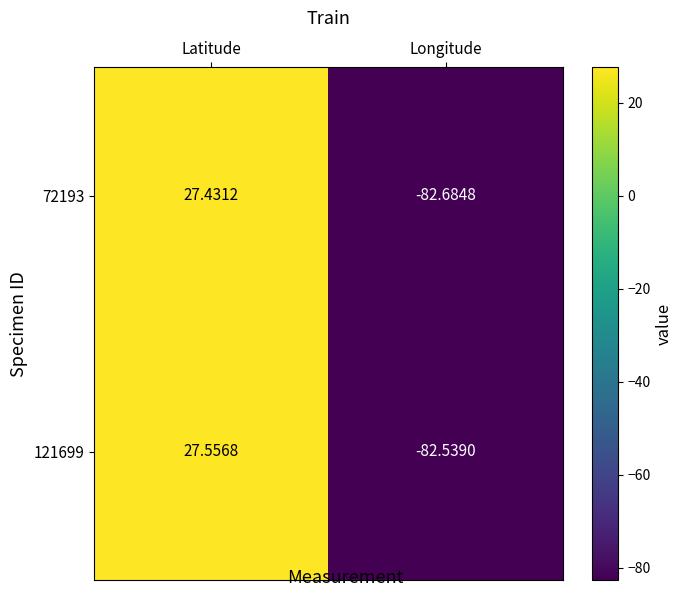

How many positive values does the 72193 series have?

1